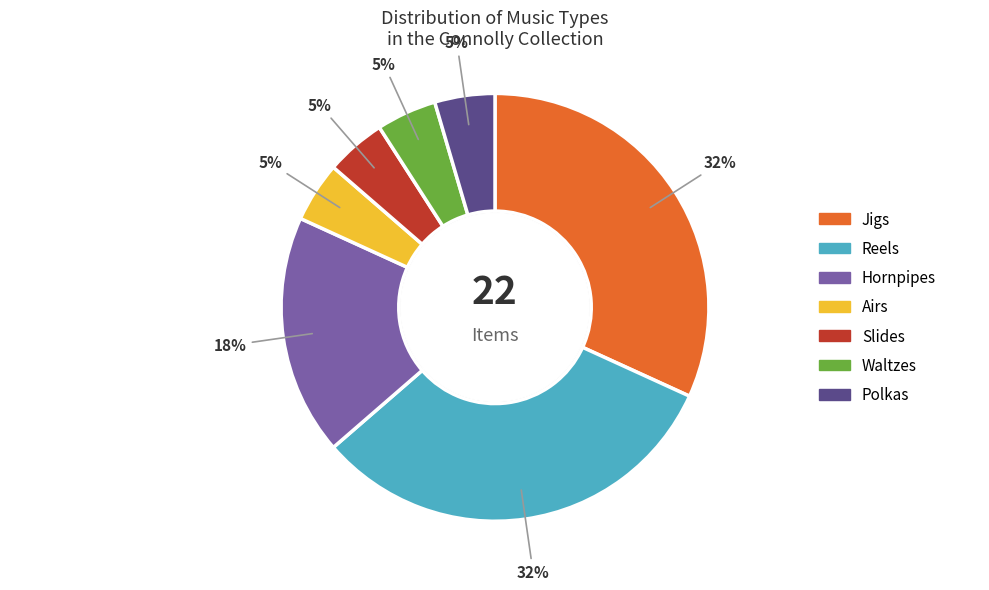

To the nearest percent, what is the average slice percentage?

14%